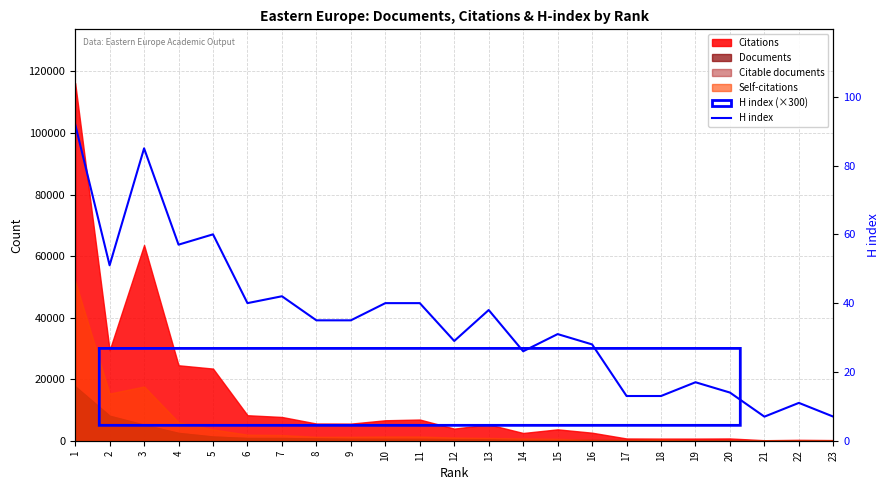

The value at 4 is 57. True or false?

True